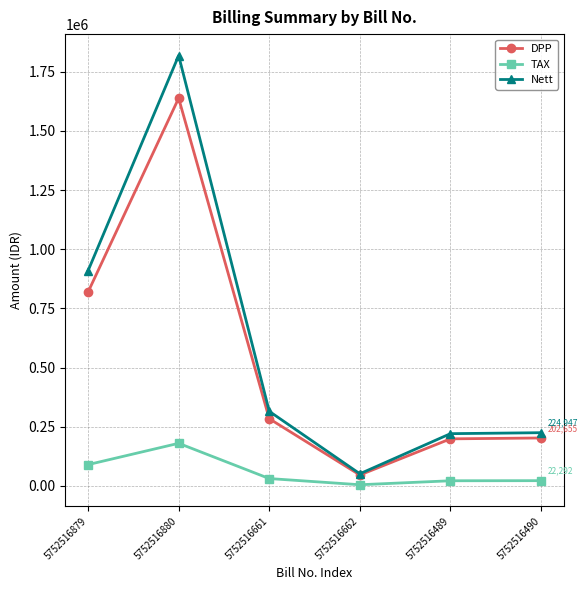

True or false: Nett and TAX intersect in this chart.

False